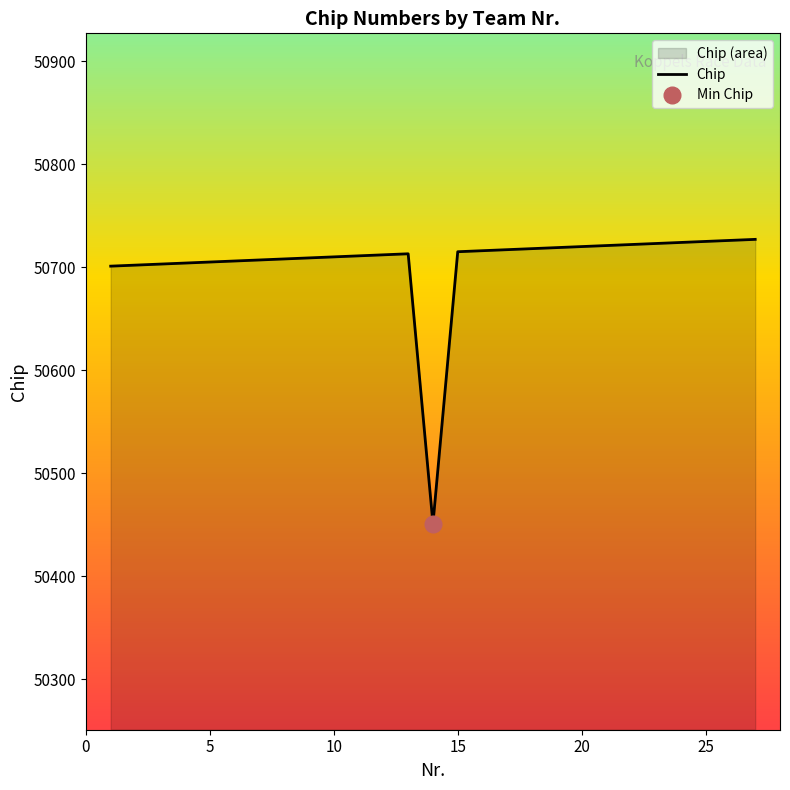

What is the maximum value for Chip?

50727